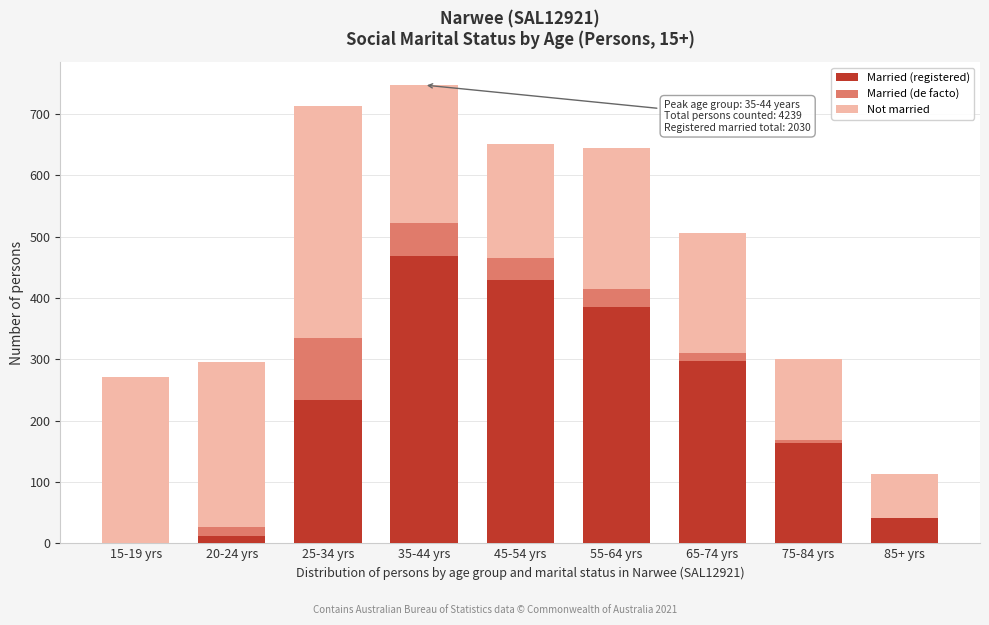

Reading left to right, transcribe the values for Married (registered).

15-19 yrs=0	20-24 yrs=12	25-34 yrs=233	35-44 yrs=468	45-54 yrs=430	55-64 yrs=385	65-74 yrs=297	75-84 yrs=163	85+ yrs=42